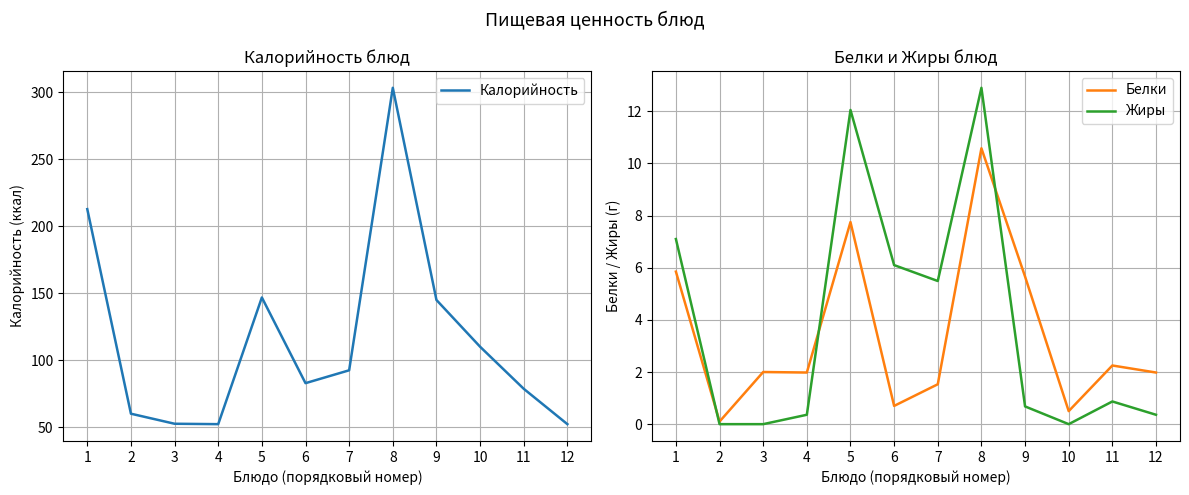

At which category does the chart reach its peak across all series?

8